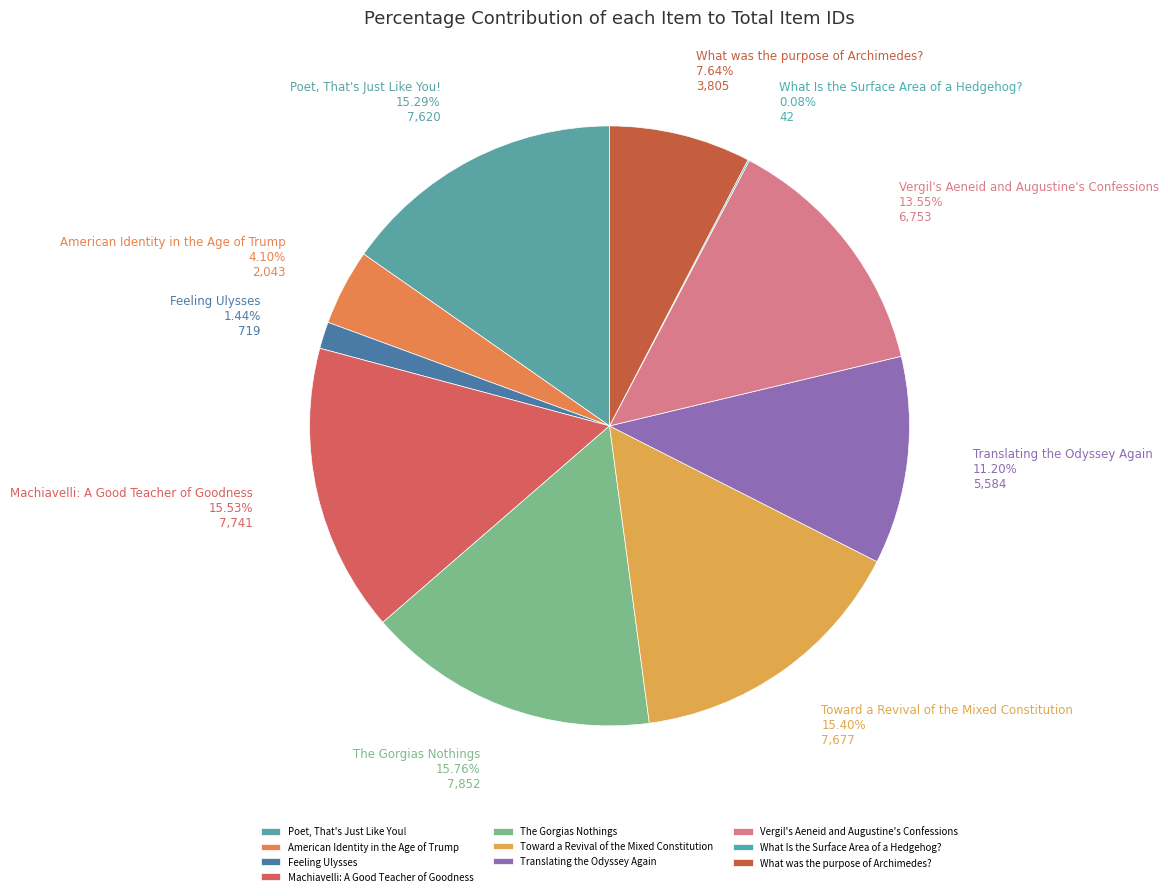

Is there any slice that represents more than half of the pie?

No